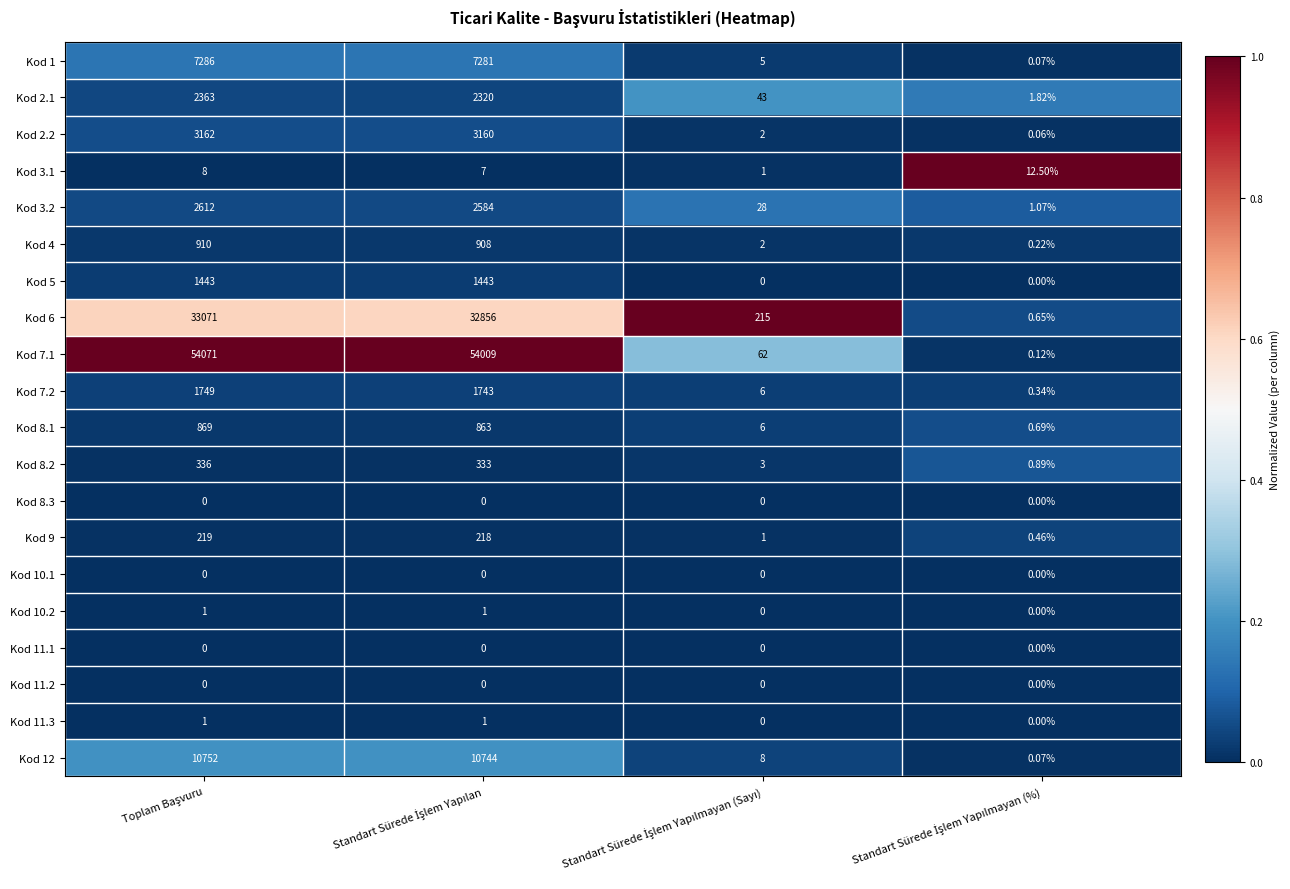

What is the spread (max minus min) of values at Standart Sürede İşlem Yapılan?

1.0